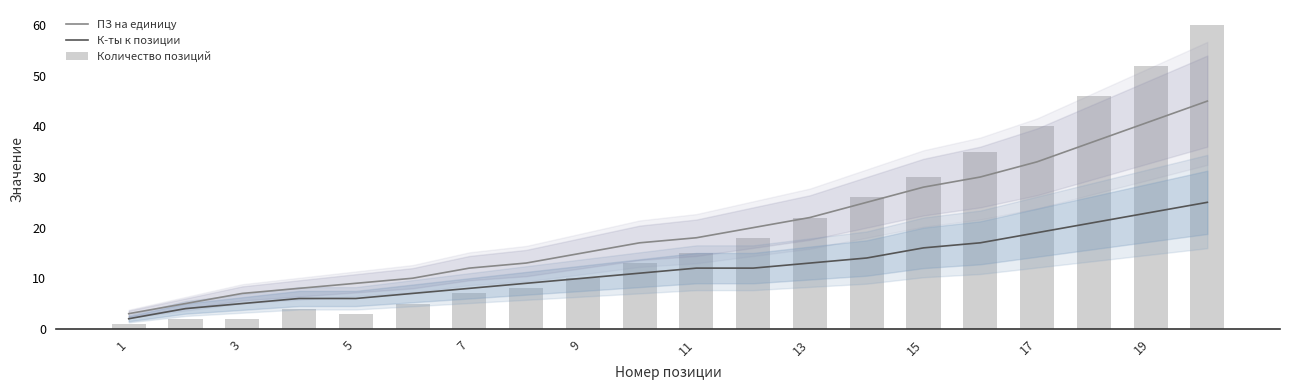

What are all the series names shown in the legend?

ПЗ на единицу, К-ты к позиции, Количество позиций